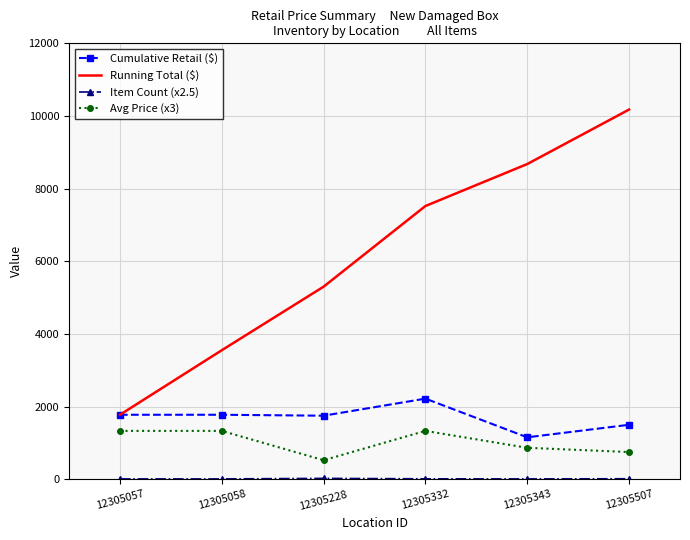

What is the smallest value displayed?

10.0